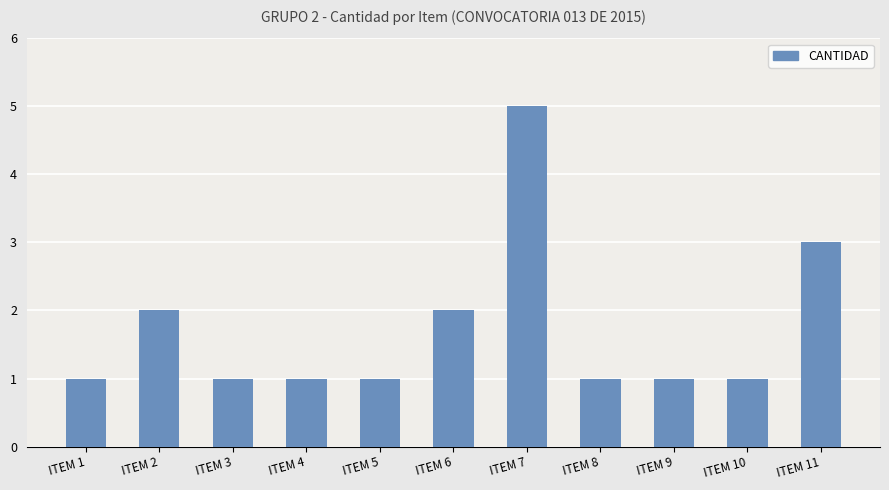

What is the greatest value displayed?

5